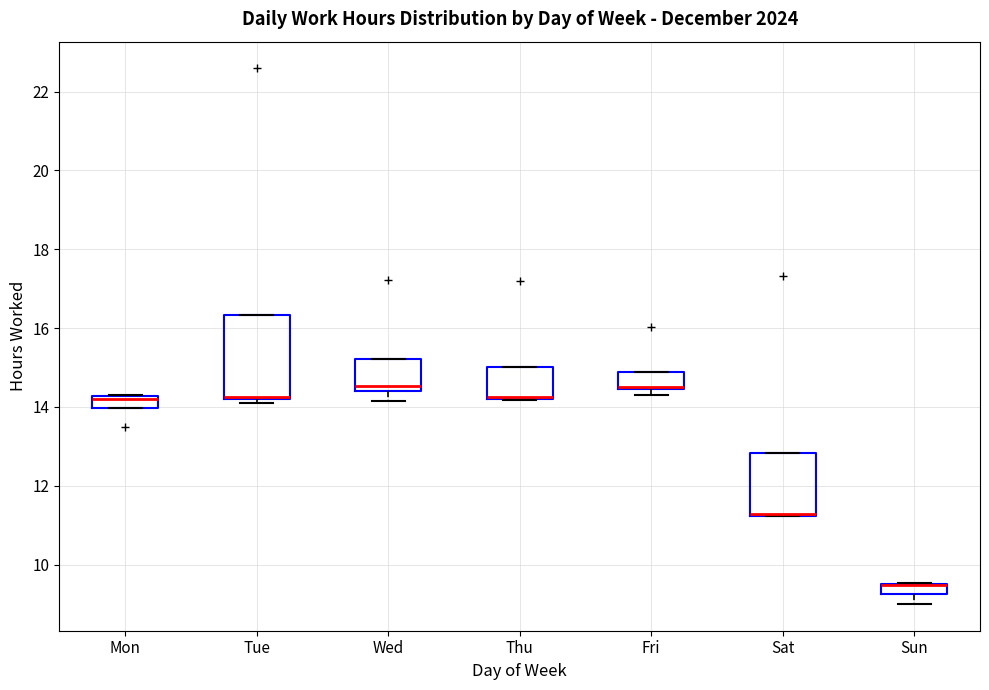

Which box is the tallest, from its lower edge to its upper edge?

Tue